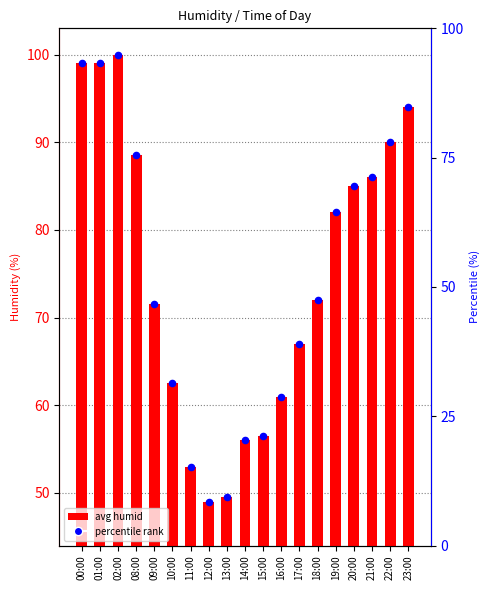

What is the change in value from 00:00 to 19:00?

-17.0